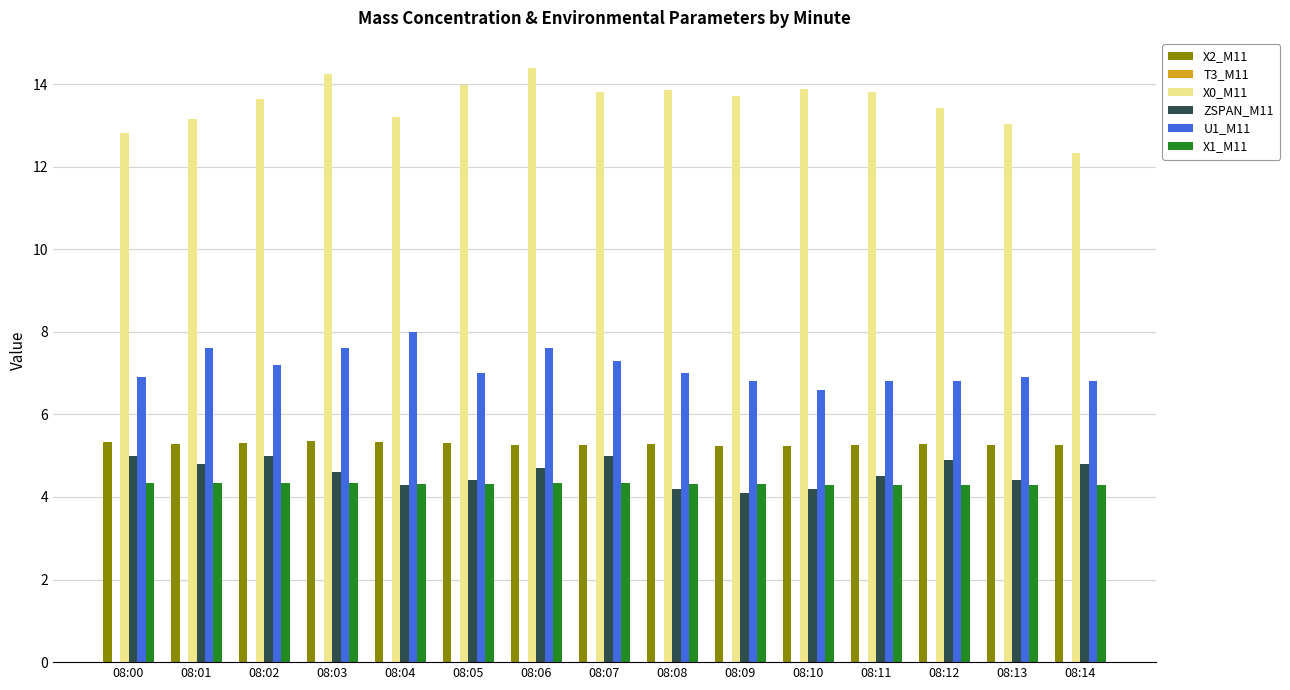

Read the X0_M11 value at 08:13.

13.0